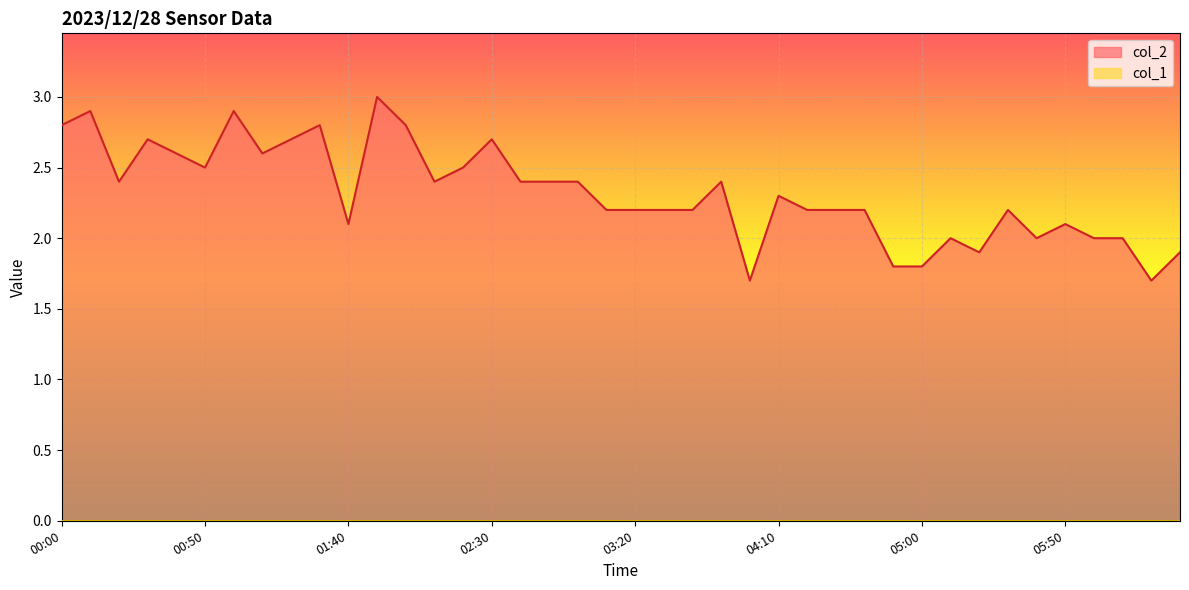

What is the sum of the values at 03:00 and 00:30?

5.1